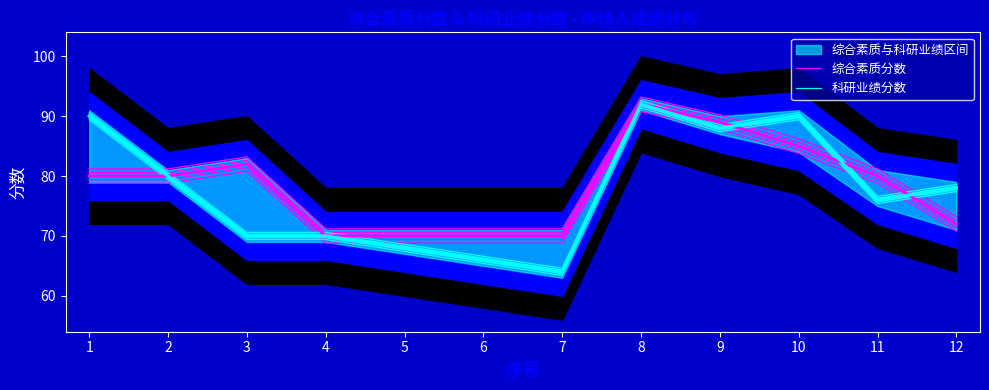

Does the chart have visible grid lines?

No